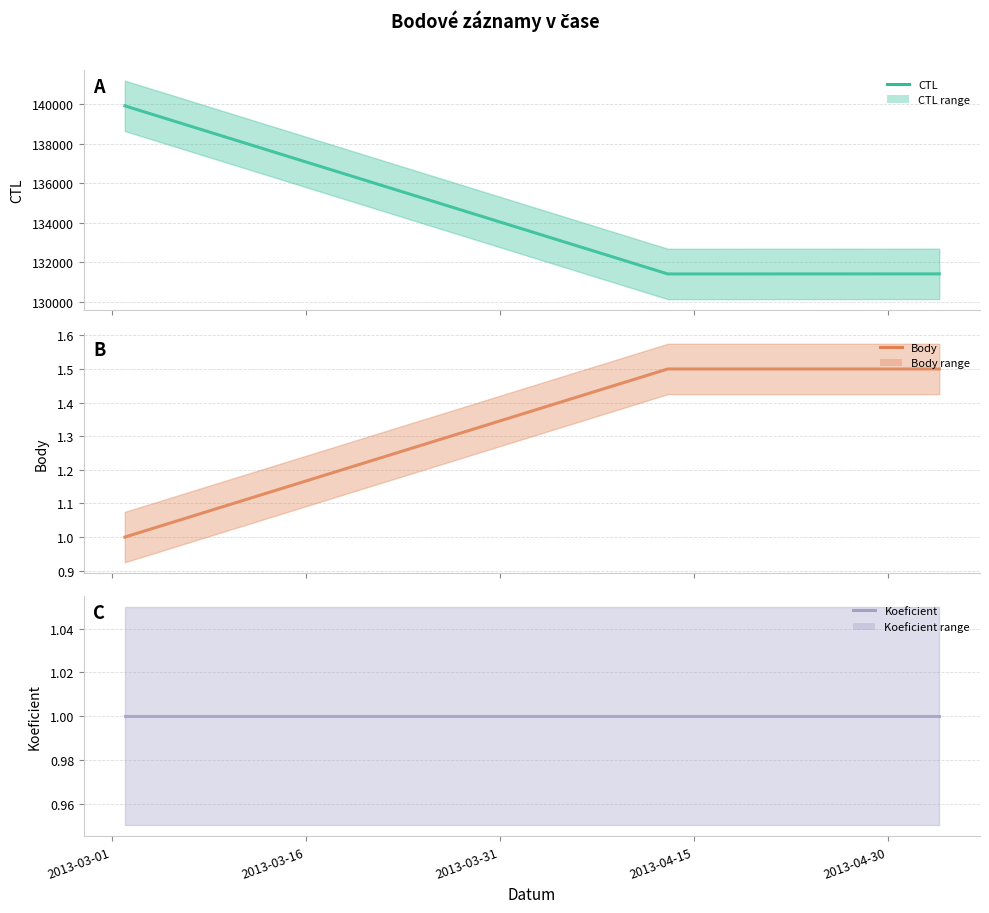

What are all the series names shown in the legend?

CTL, Body, Koeficient